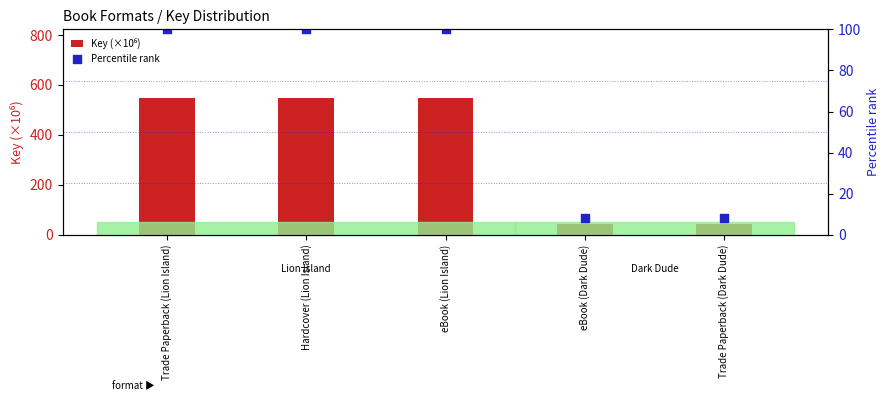

What is the total value across all series at Hardcover (Lion Island)?

648.6